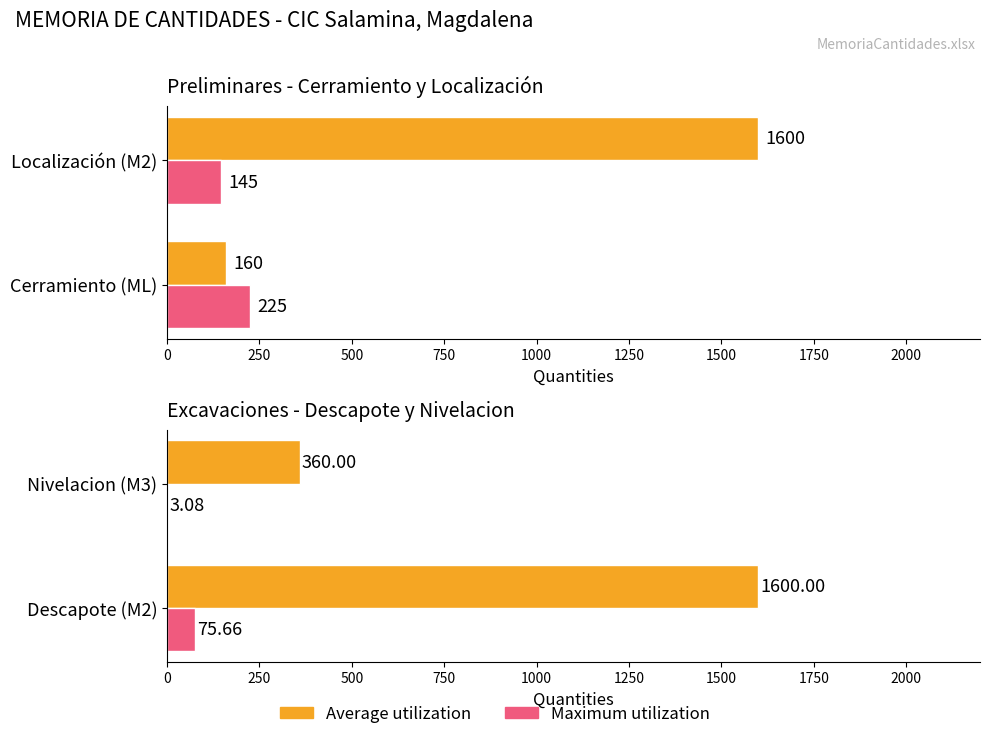

Which series has the largest range (max minus min)?

Average utilization